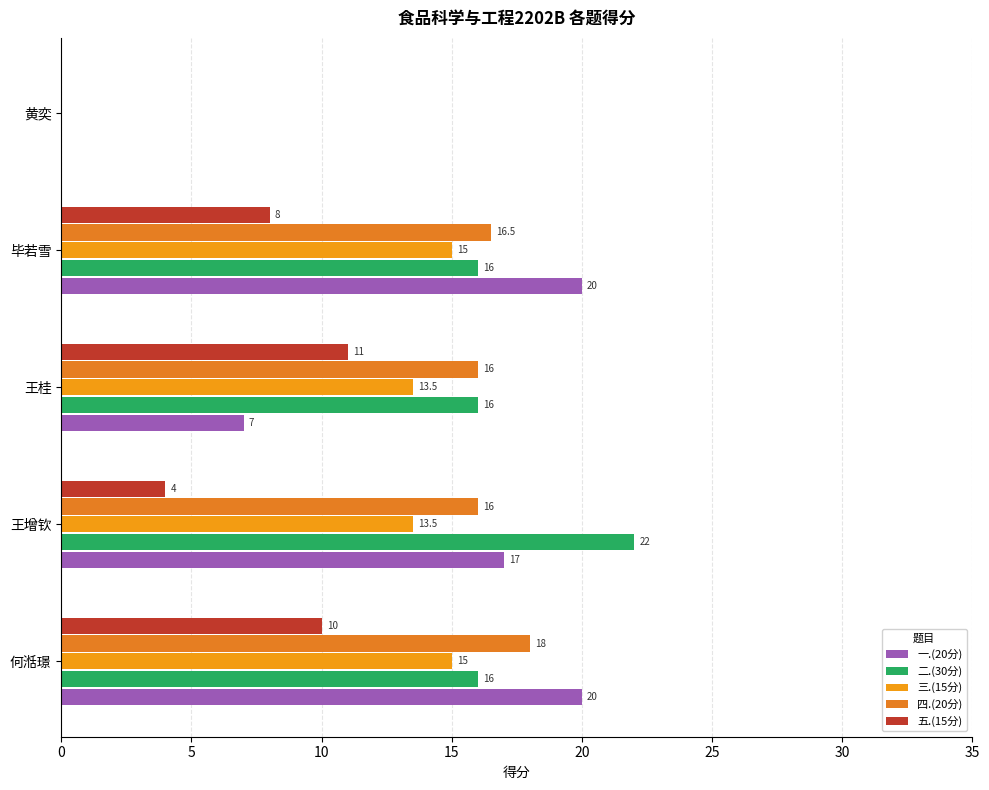

At how many categories does at least one series exceed 0?

4